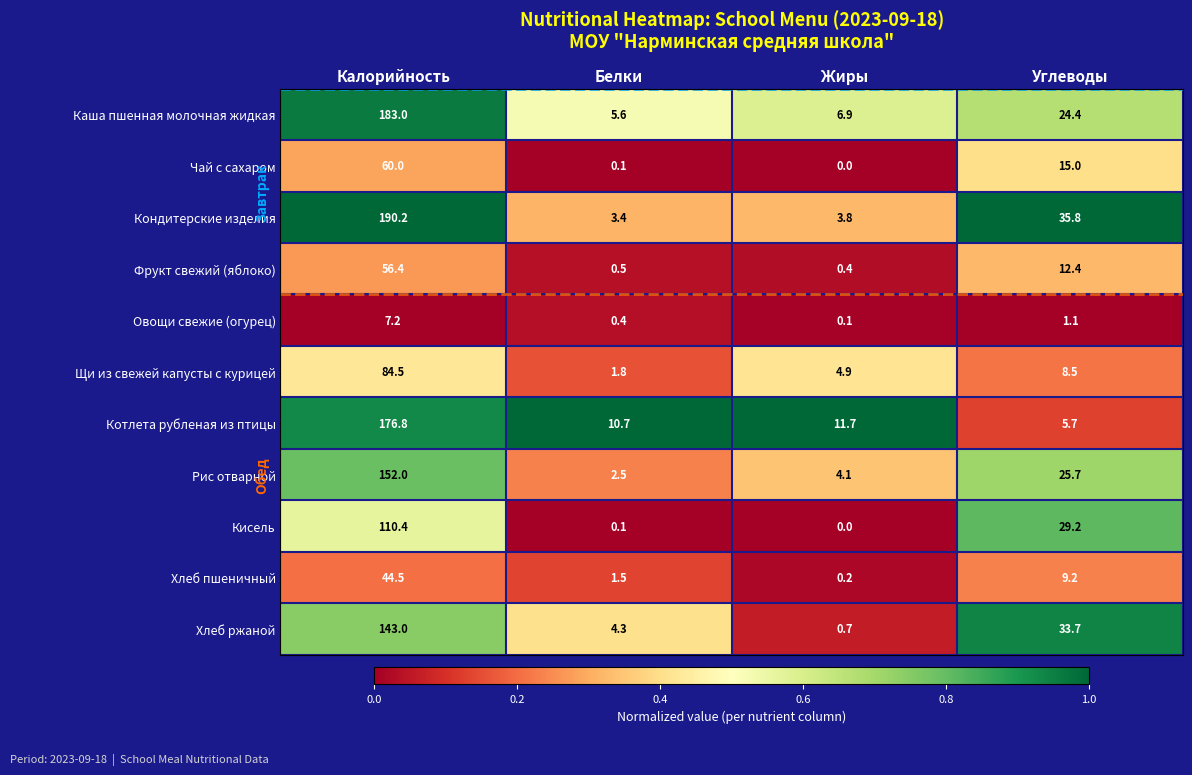

Which series has the widest spread of values?

Кондитерские изделия